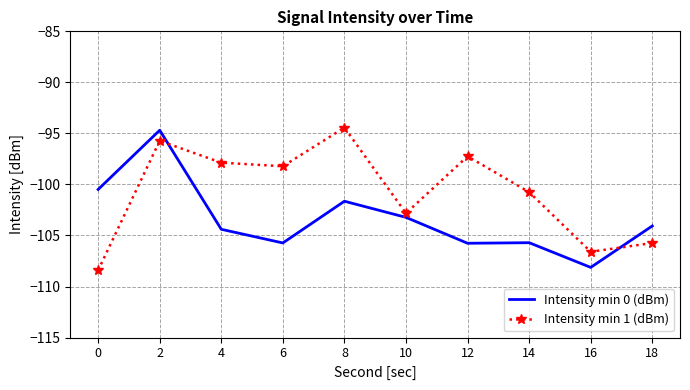

What is the maximum value shown in the chart?

-94.4